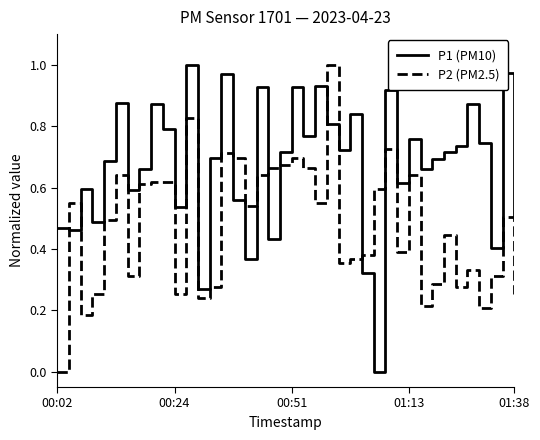

After their last crossing, which series has the higher values: P2 (PM2.5) or P1 (PM10)?

P1 (PM10)